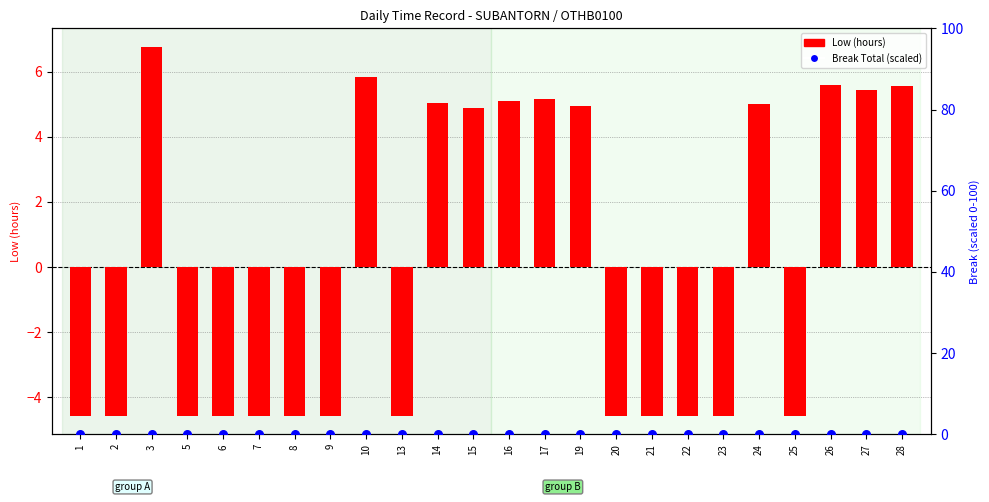

Which series has the largest Y range (max minus min)?

Low (hours)